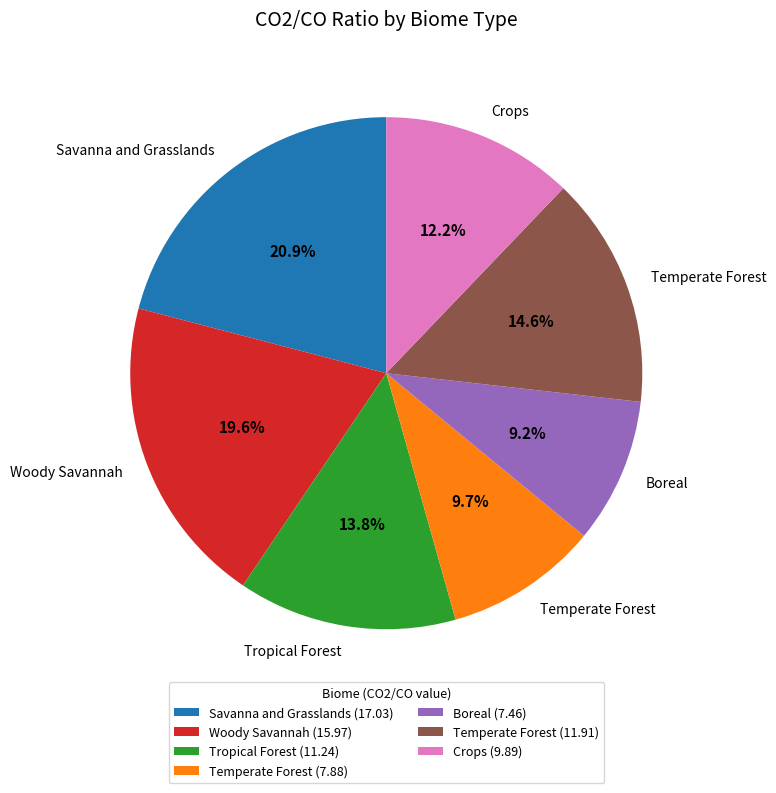

Rank the categories by value from highest to lowest.

Savanna and Grasslands (17.03), Woody Savannah (15.97), Temperate Forest (11.91), Tropical Forest (11.24), Crops (9.89), Temperate Forest (7.88), Boreal (7.46)